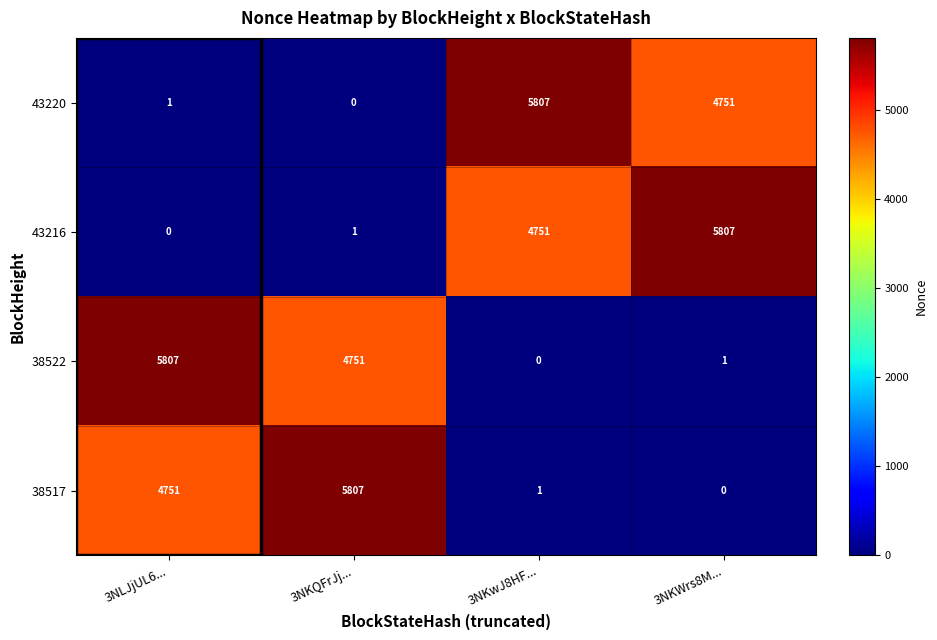

Is it true that 43216 equals 4751 at 3NKwJ8HF...?

True